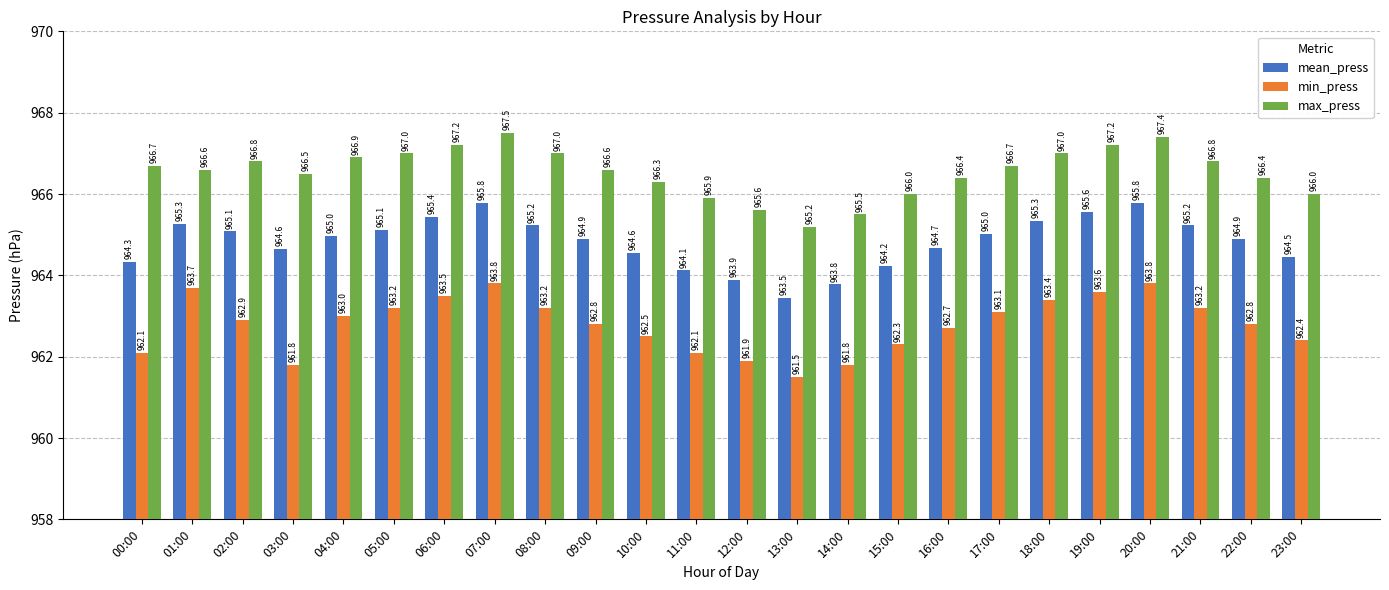

How many values in the min_press series exceed 962?

20